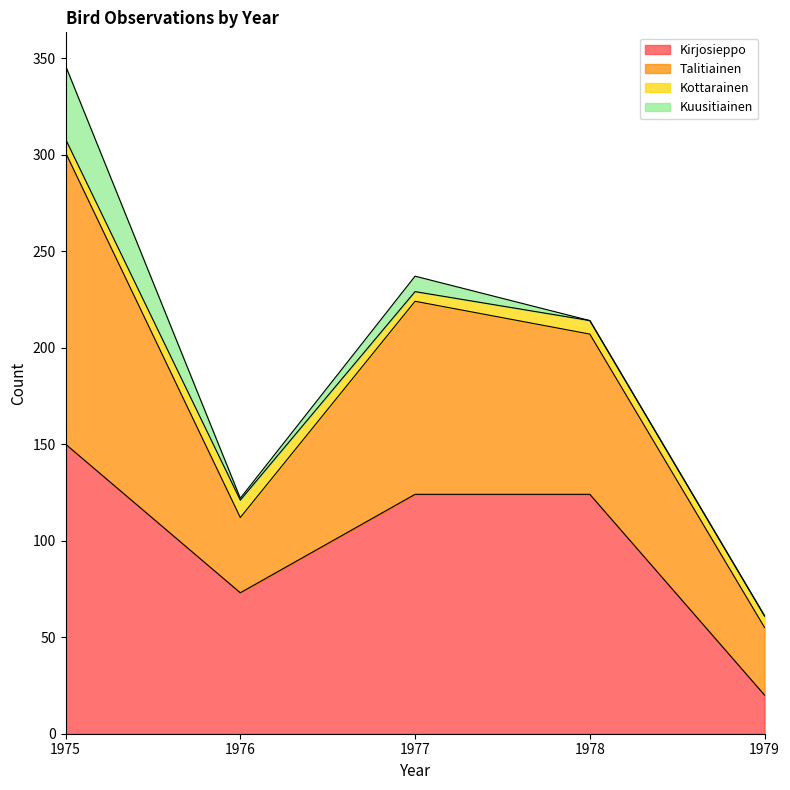

What are all the series names shown in the legend?

Kirjosieppo, Talitiainen, Kottarainen, Kuusitiainen